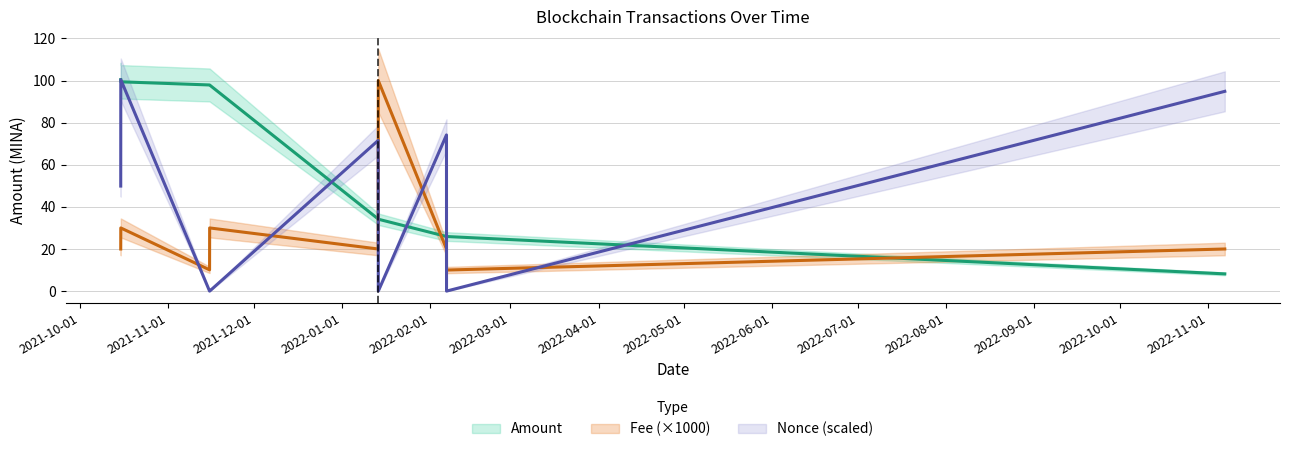

Is it true that Fee equals 30.6 at 2022-11-06 19:27:00?

False